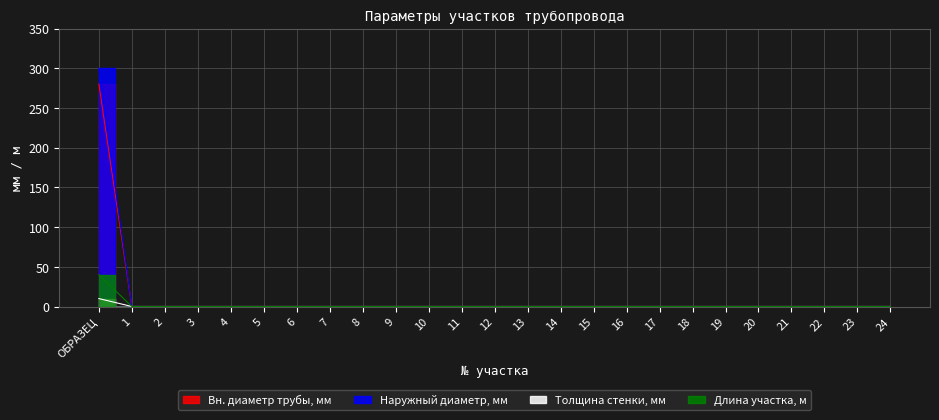

What is the label of the 24th point from the right?

1